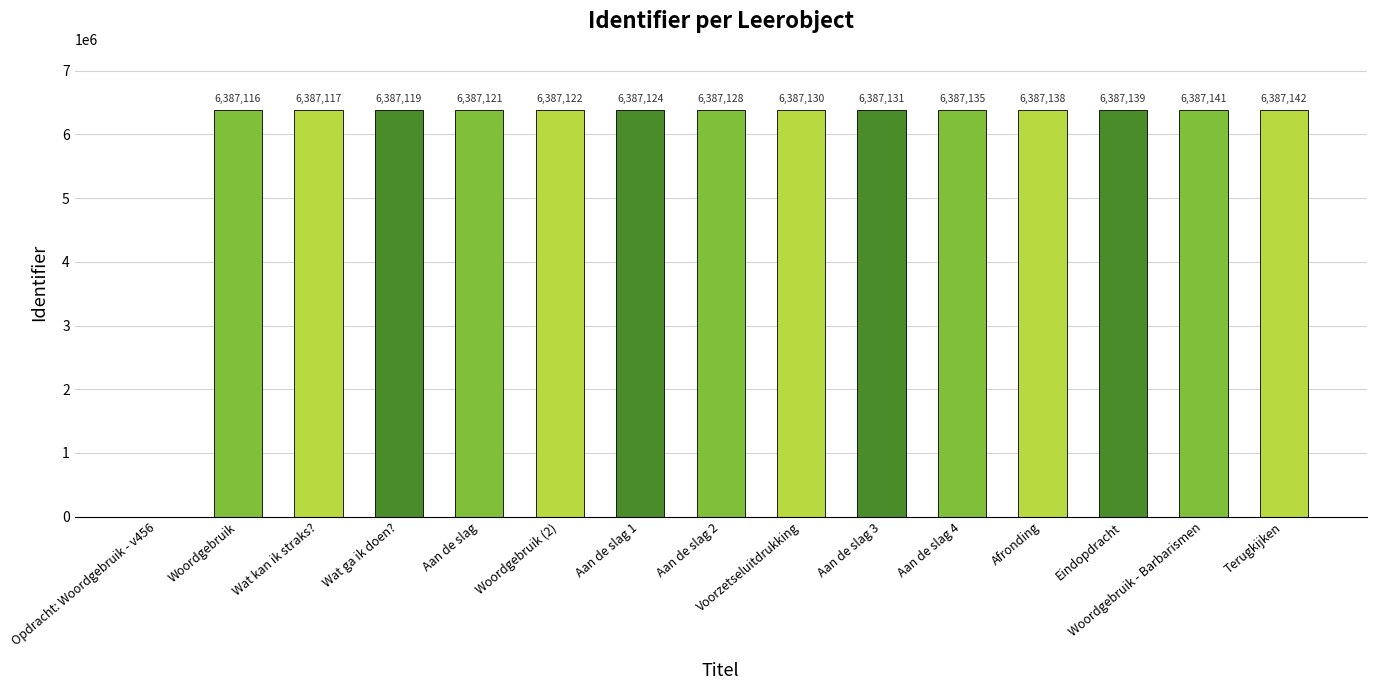

What is the sum of the values at Aan de slag 4 and Aan de slag 2?

12774263